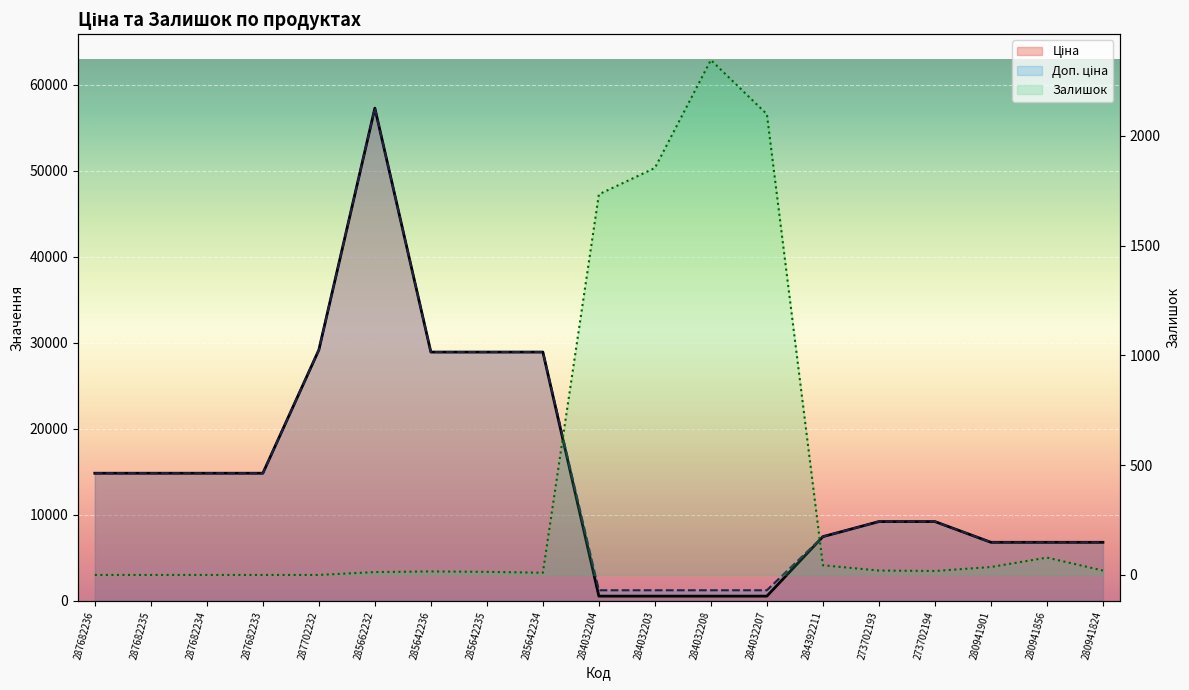

Reading left to right, list all the values displayed in this chart.

Ціна: 287682236=14817.6	287682235=14817.6	287682234=14817.6	287682233=14817.6	287702232=29152.3	285662232=57258.0	285642236=28901.7	285642235=28901.7	285642234=28901.7	284032204=528.2	284032203=528.2	284032208=528.2	284032207=528.2	284392211=7444.6	273702193=9196.3	273702194=9196.3	280941901=6787.1	280941856=6787.1	280941824=6787.1
Доп. ціна: 287682236=14817.6	287682235=14817.6	287682234=14817.6	287682233=14817.6	287702232=29152.3	285662232=57258.0	285642236=28901.7	285642235=28901.7	285642234=28901.7	284032204=1210.7	284032203=1210.7	284032208=1210.7	284032207=1210.7	284392211=7444.6	273702193=9196.3	273702194=9196.3	280941901=6787.1	280941856=6787.1	280941824=6787.1
Залишок: 287682236=0.0	287682235=0.0	287682234=0.0	287682233=0.0	287702232=0.0	285662232=13.0	285642236=16.0	285642235=14.0	285642234=10.0	284032204=1734.0	284032203=1854.0	284032208=2346.0	284032207=2099.0	284392211=44.0	273702193=20.0	273702194=18.0	280941901=36.0	280941856=79.0	280941824=20.0